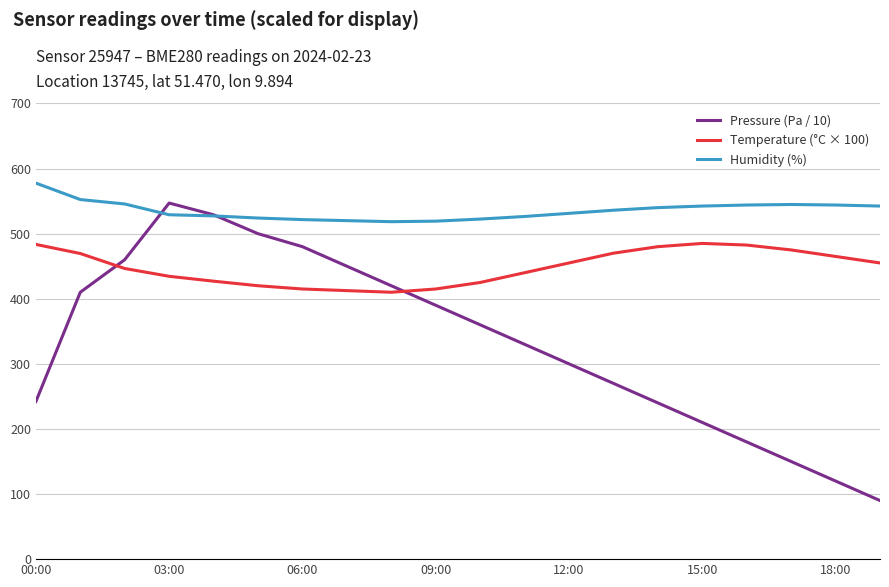

Which series has the largest total across all categories?

Humidity (%)